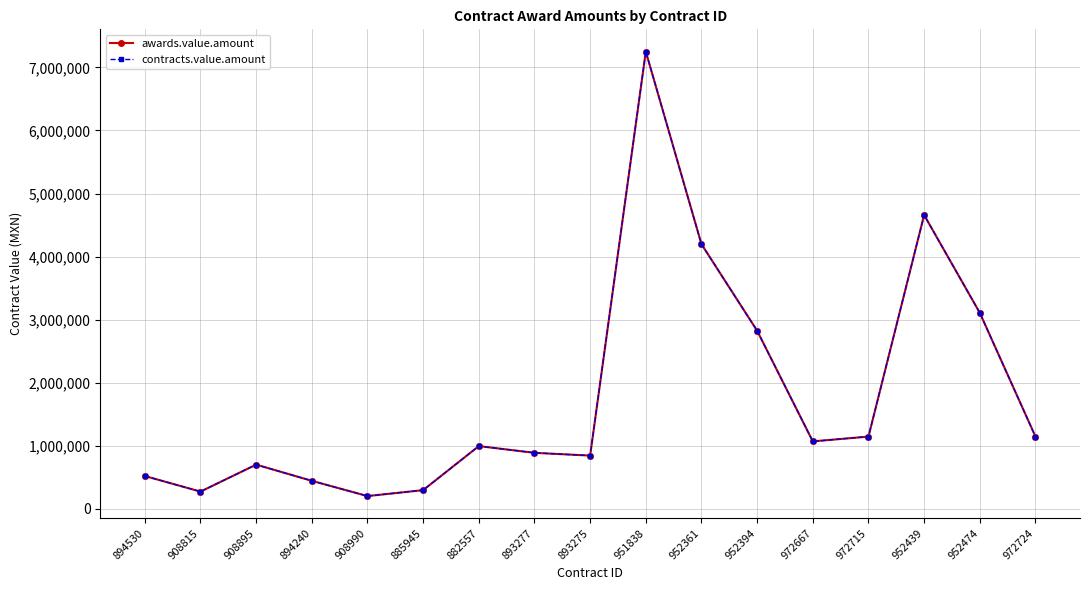

Which category has the lowest value across all series?

908990